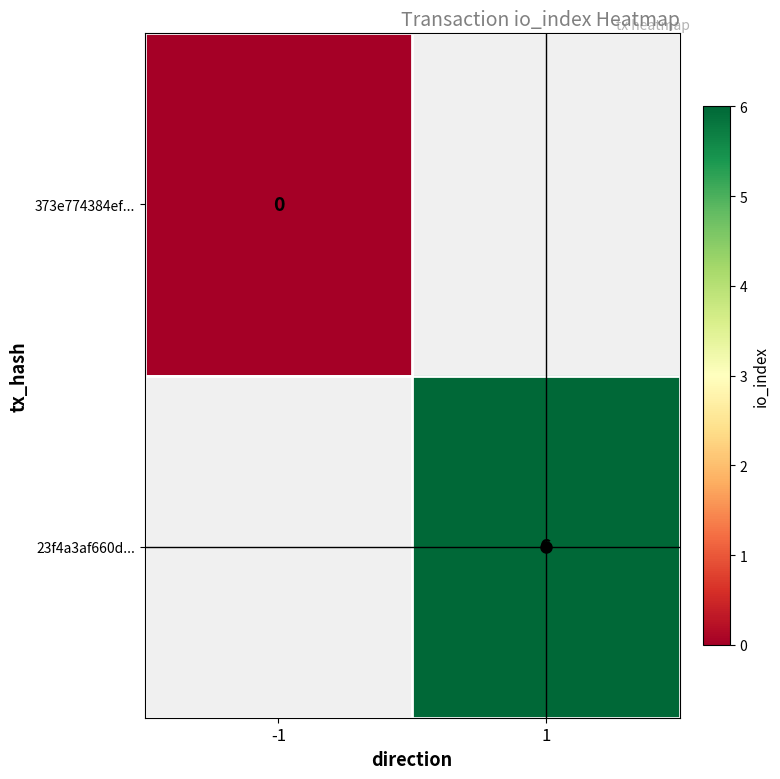

Is the value of 23f4a3af660d... at 1 greater than the value of 373e774384ef... at -1?

Yes